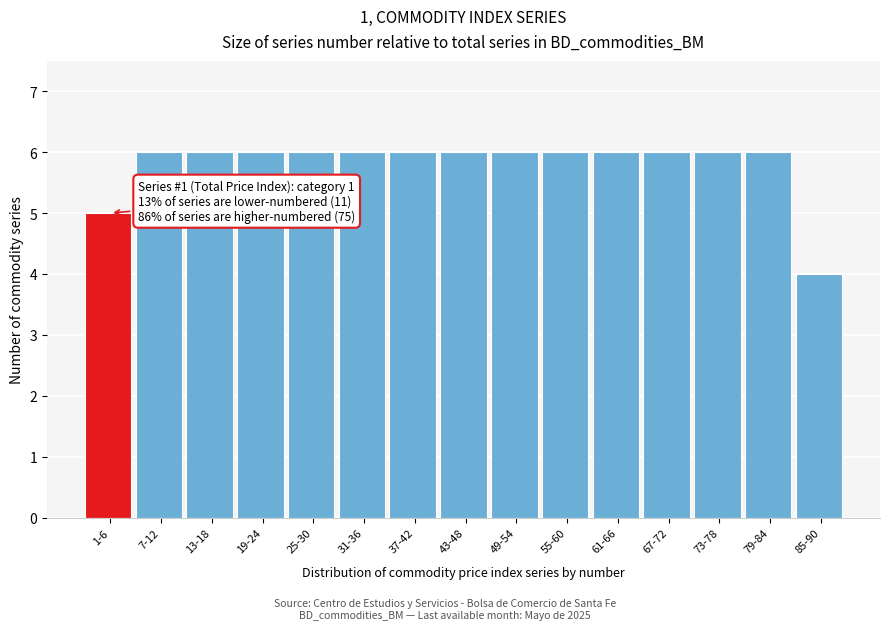

Reading left to right, transcribe all the data shown in this chart.

1-6=5	7-12=6	13-18=6	19-24=6	25-30=6	31-36=6	37-42=6	43-48=6	49-54=6	55-60=6	61-66=6	67-72=6	73-78=6	79-84=6	85-90=4